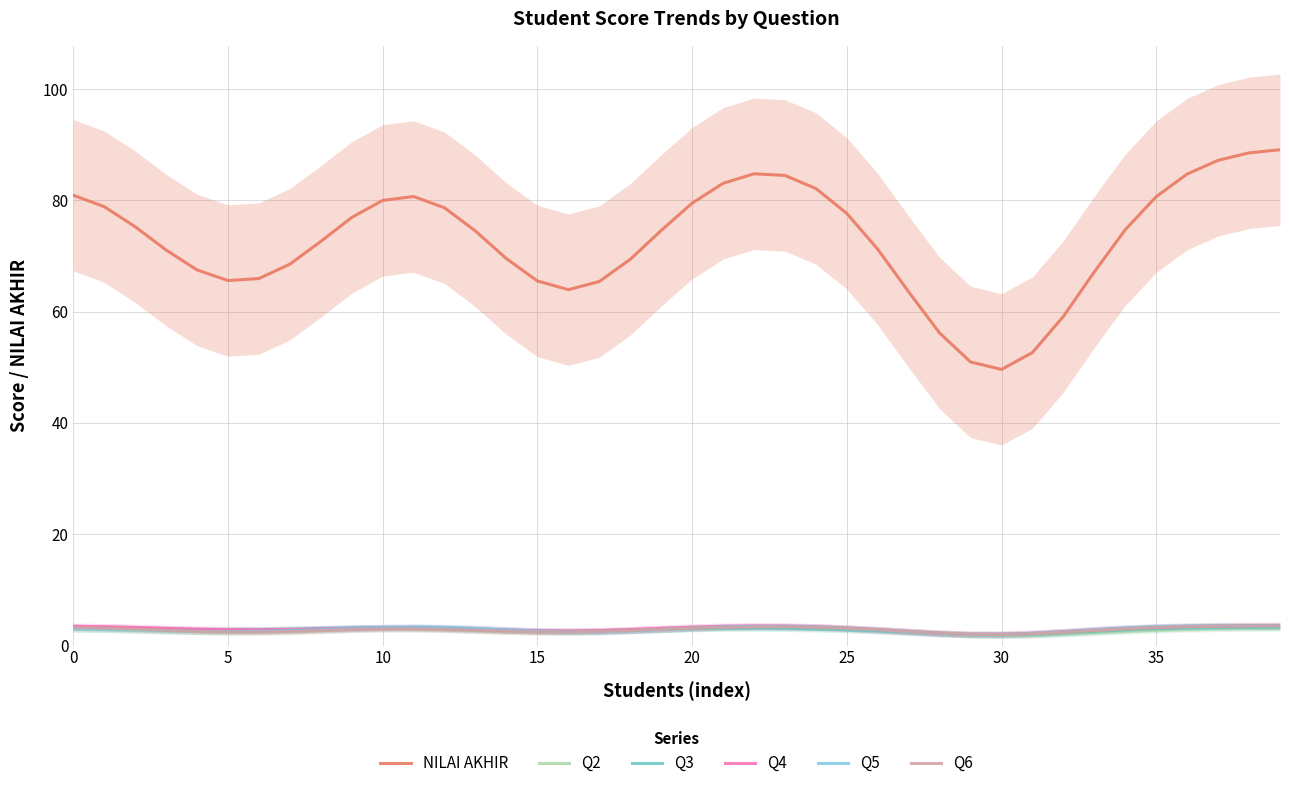

Which label corresponds to the smallest value in the chart?

30